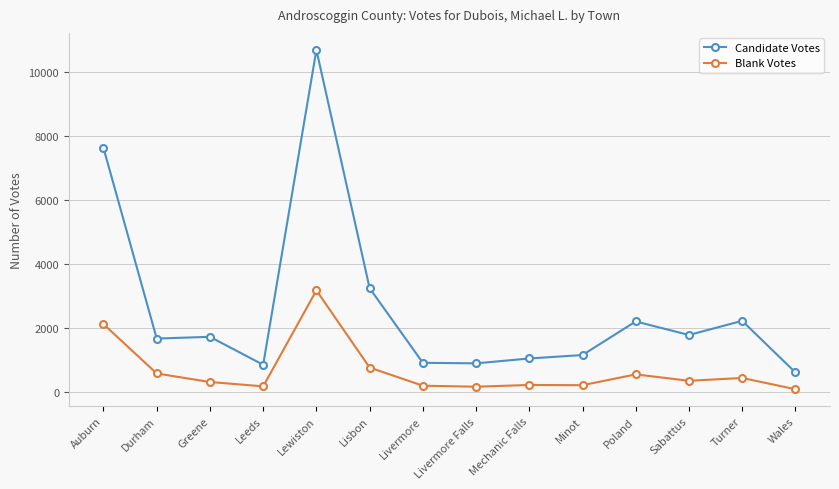

True or false: Blank Votes has more than 1 interior local peaks.

True